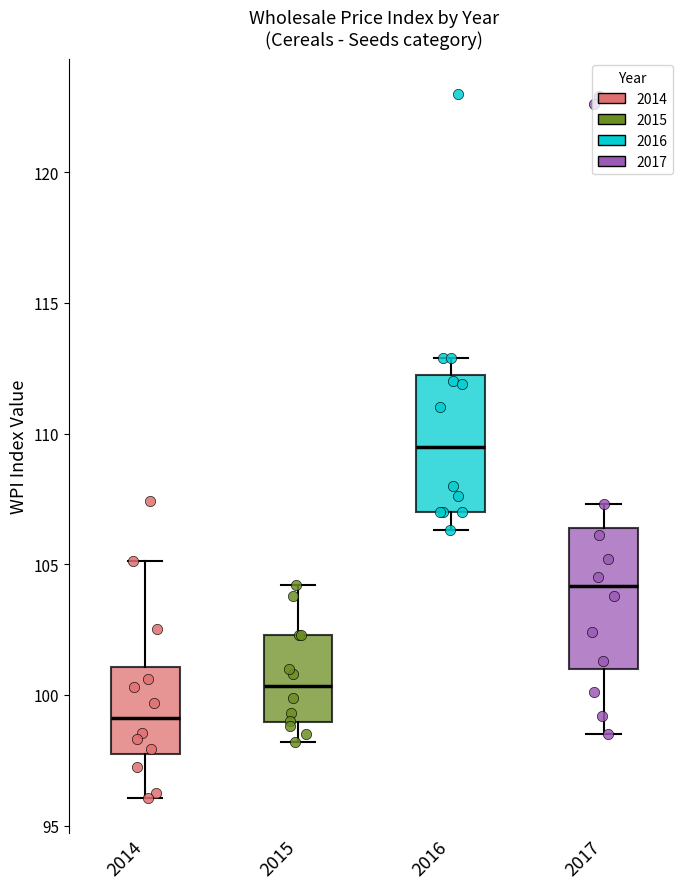

Reading left to right, read every box against the y-axis: the position of its median line, the range the box covers, and the ends of its whiskers. The values are not printed on the chart, so give them approximately, as read against the axis.

2014: median 99.0, box 98.0 to 101.0, whiskers 96.0 to 105.0
2015: median 100.5, box 99.0 to 102.5, whiskers 98.0 to 104.0
2016: median 109.5, box 107.0 to 112.0, whiskers 106.5 to 113.0
2017: median 104.0, box 101.0 to 106.5, whiskers 98.5 to 107.5